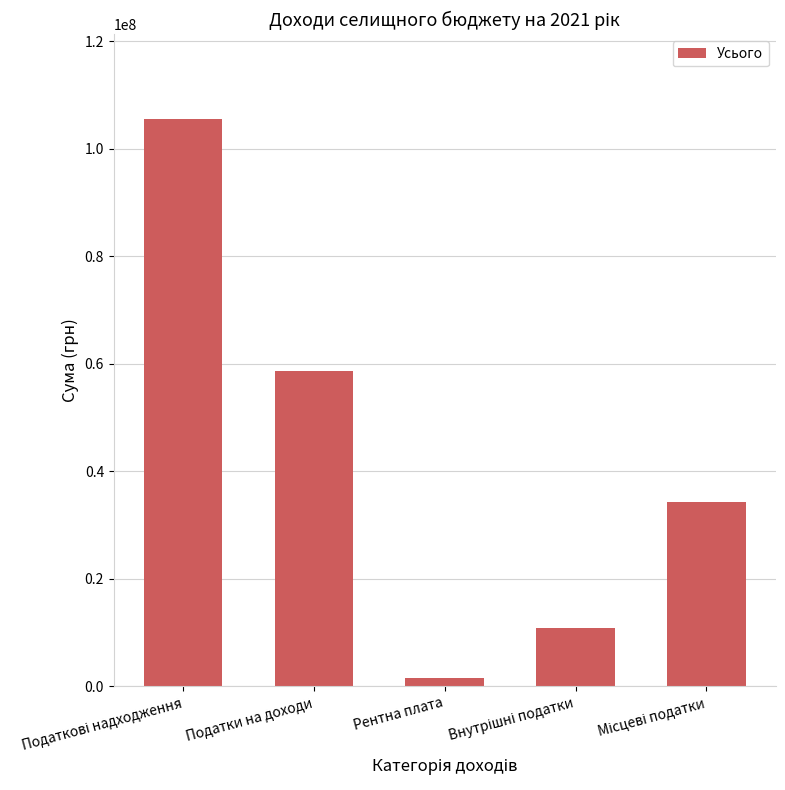

The value at Податки на доходи is 12469244. True or false?

False